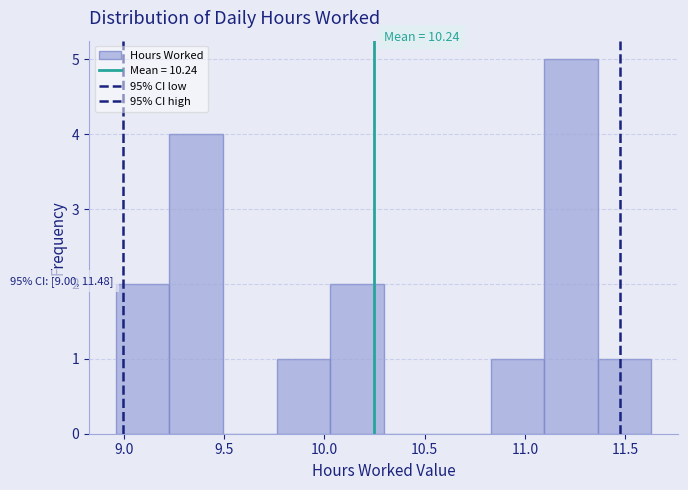

Over which range of the x-axis is the bar tallest?

11.10 to 11.35